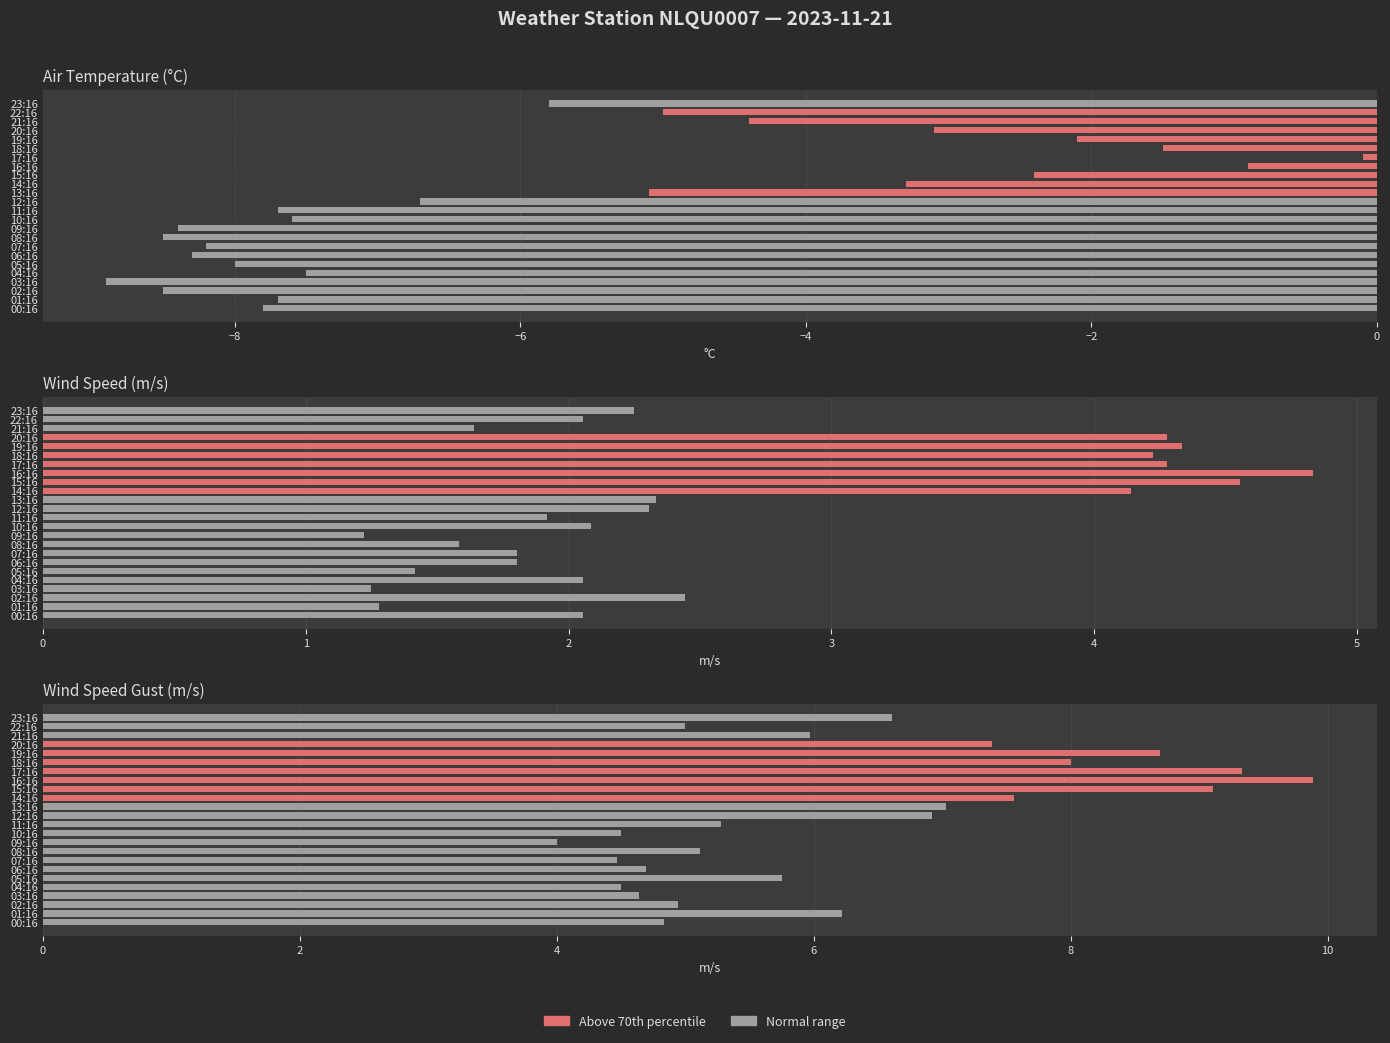

What position from the right is 19:16?

5